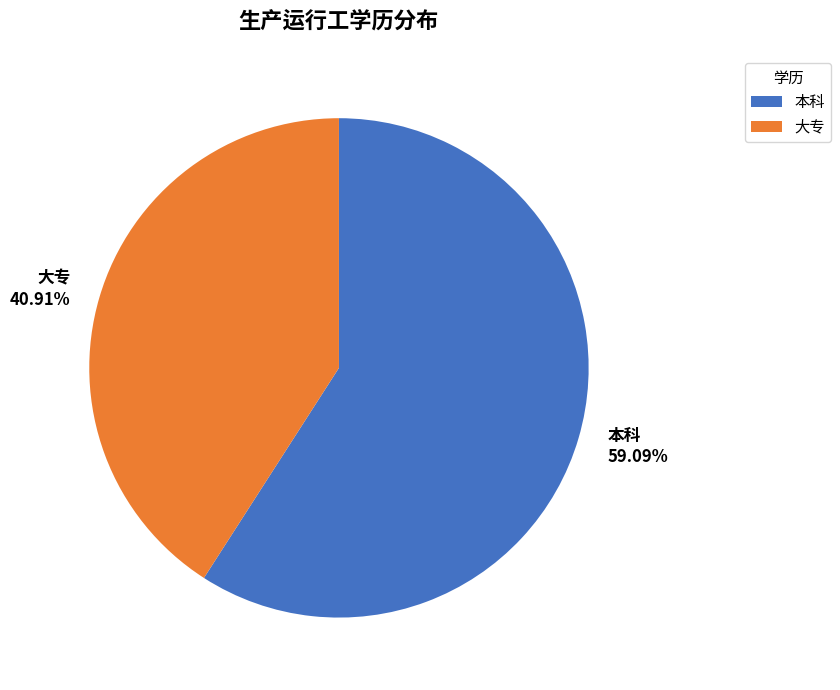

What is the largest slice in the pie chart?

本科